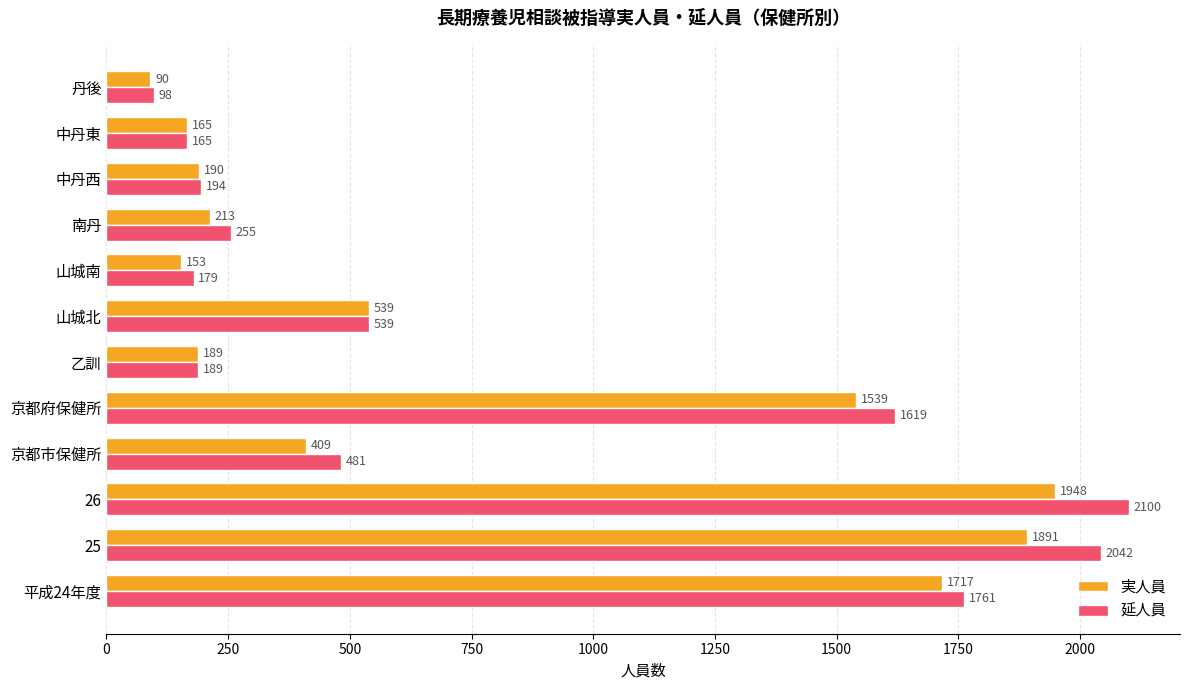

What is the sum of all 延人員 values?

9622